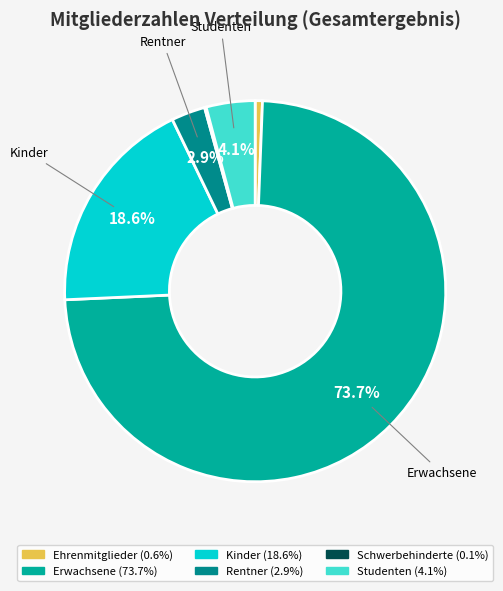

What percentage is NOT represented by Kinder?

81.4%